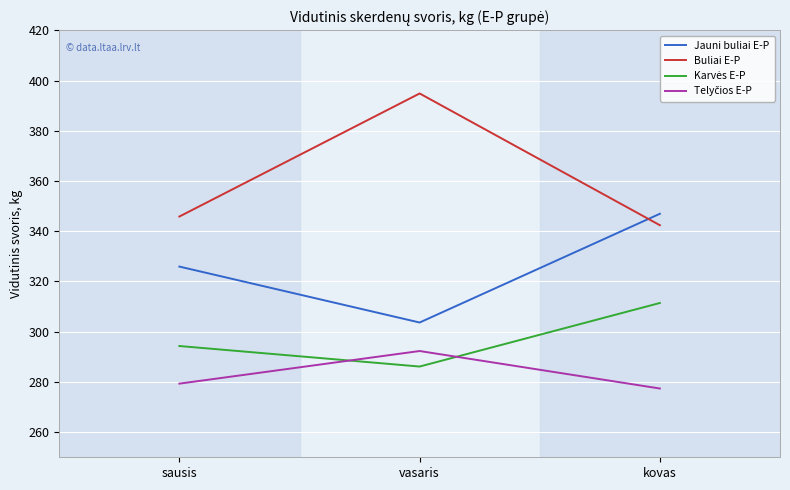

The Buliai E-P series shows 188.8 at sausis. True or false?

False